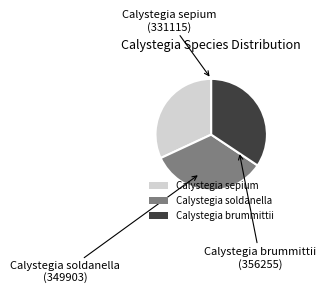

The Calystegia brummittii slice represents 44% of the pie. True or false?

False